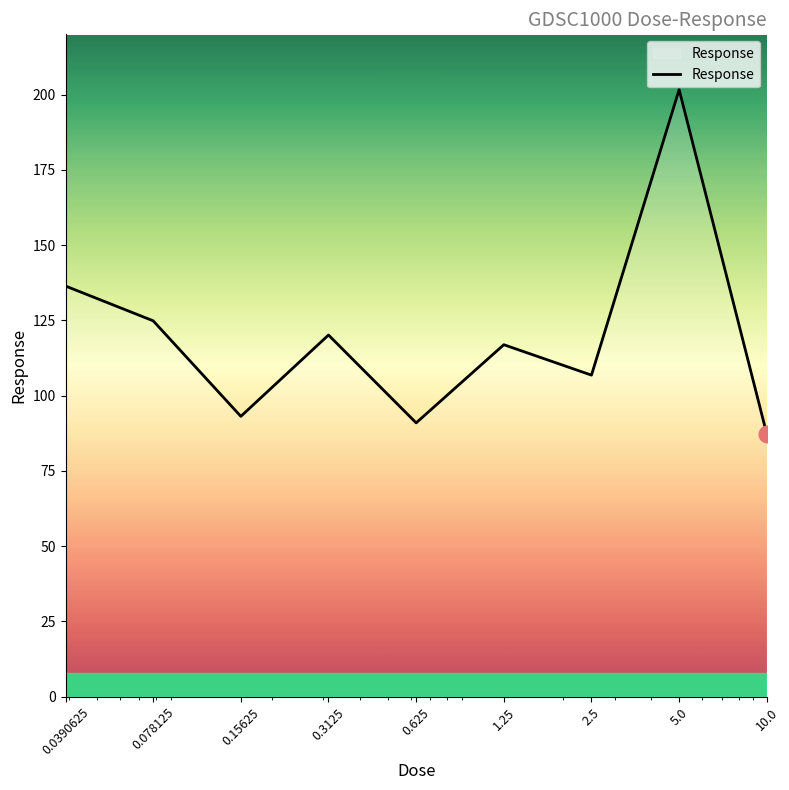

What is the difference between the maximum and minimum values?

114.4